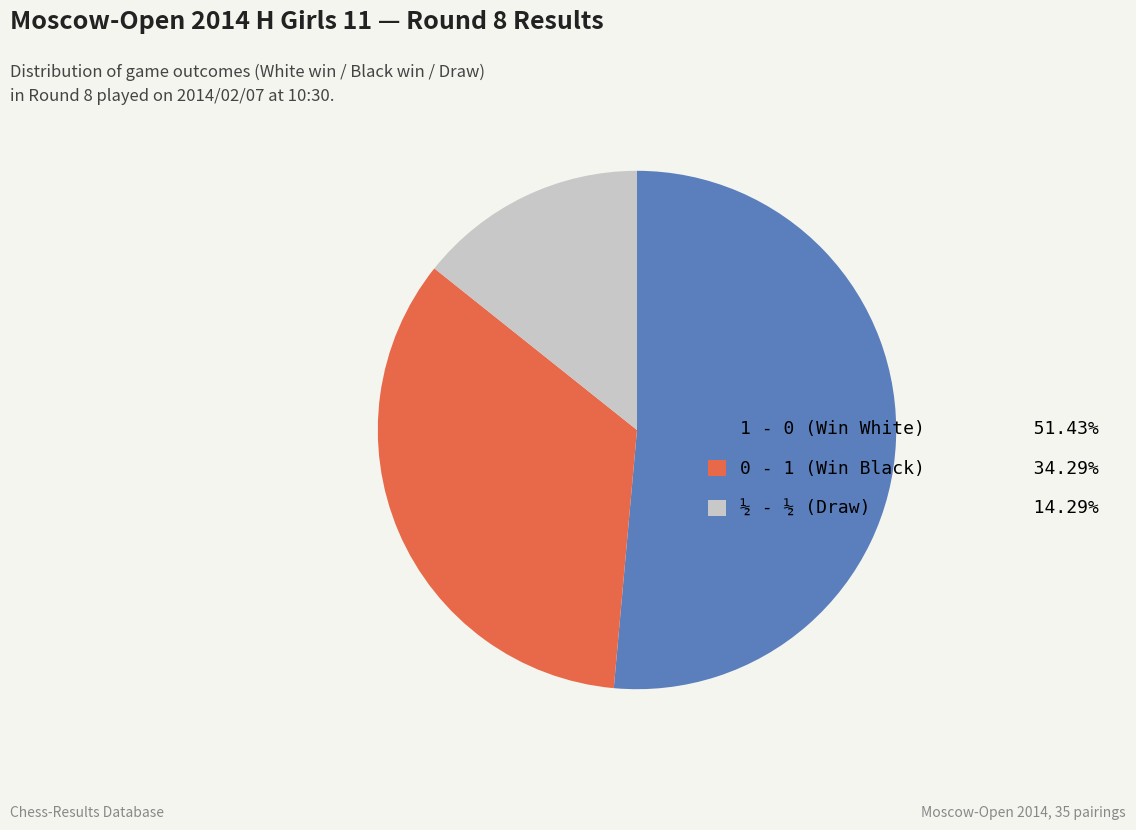

Is 1 - 0 (Win White) 51.43% the majority of the pie?

Yes